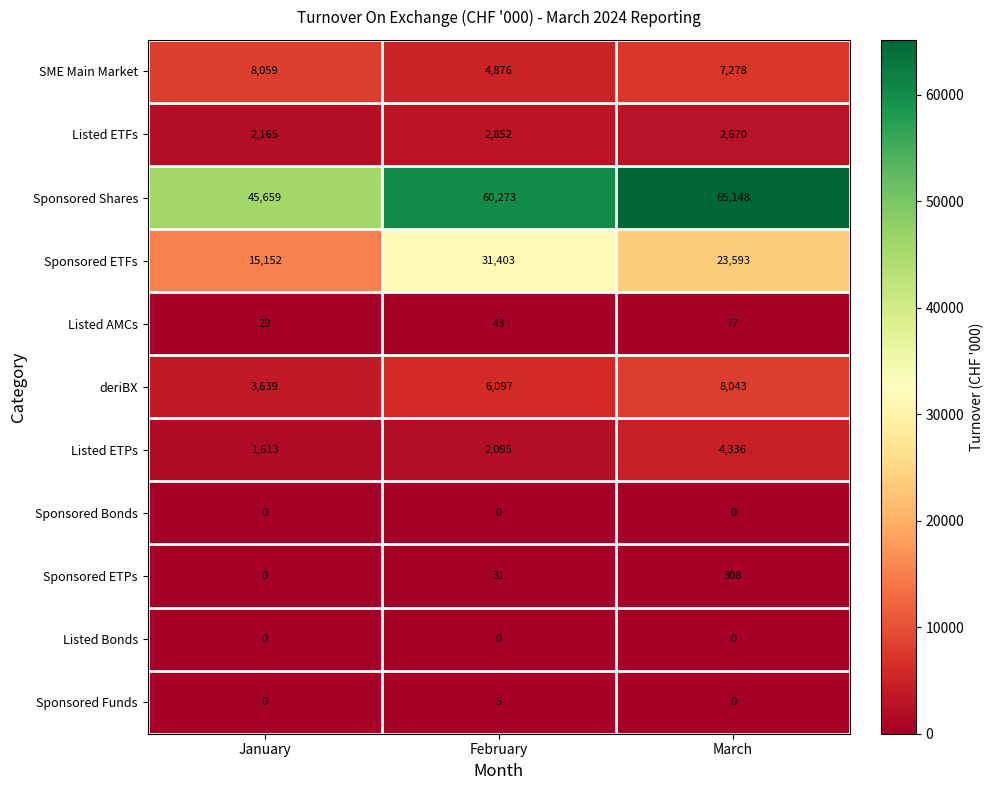

Rank the categories by Listed ETPs value from lowest to highest.

January, February, March